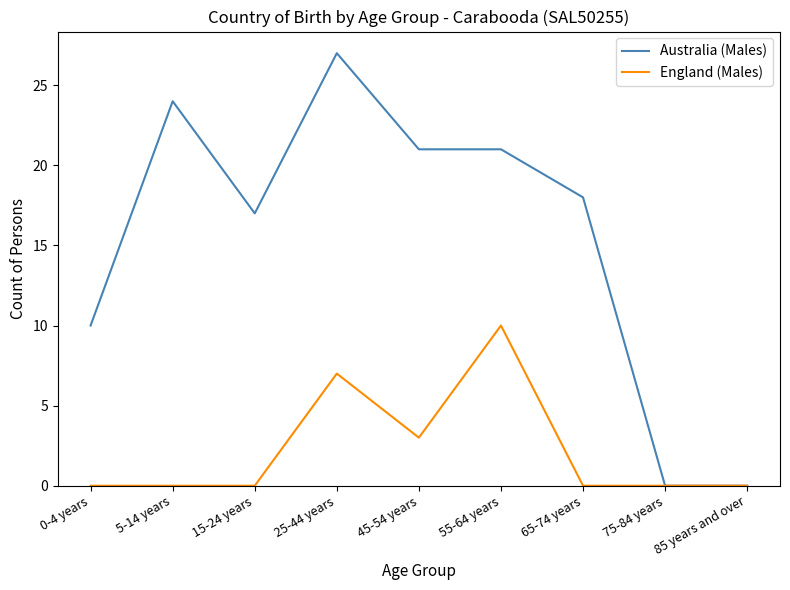

The Australia (Males) series shows 5 at 15-24 years. True or false?

False